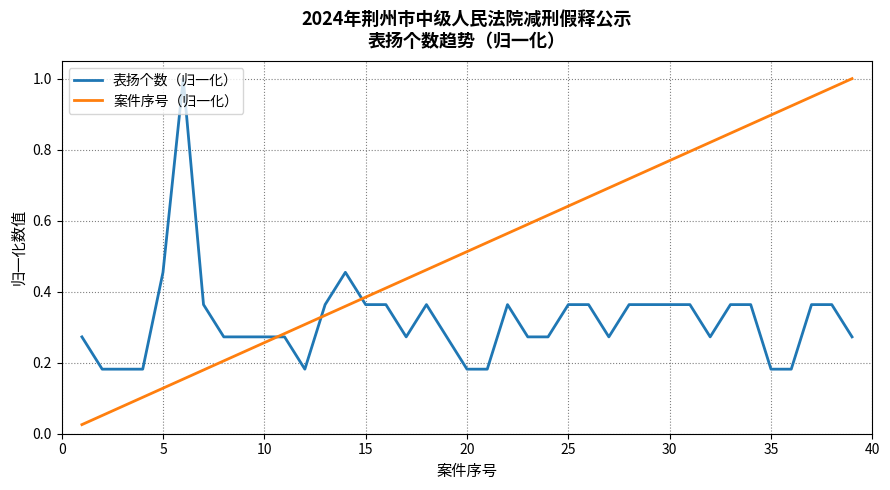

How many 表扬个数（归一化） values are between 0 and 1?

39